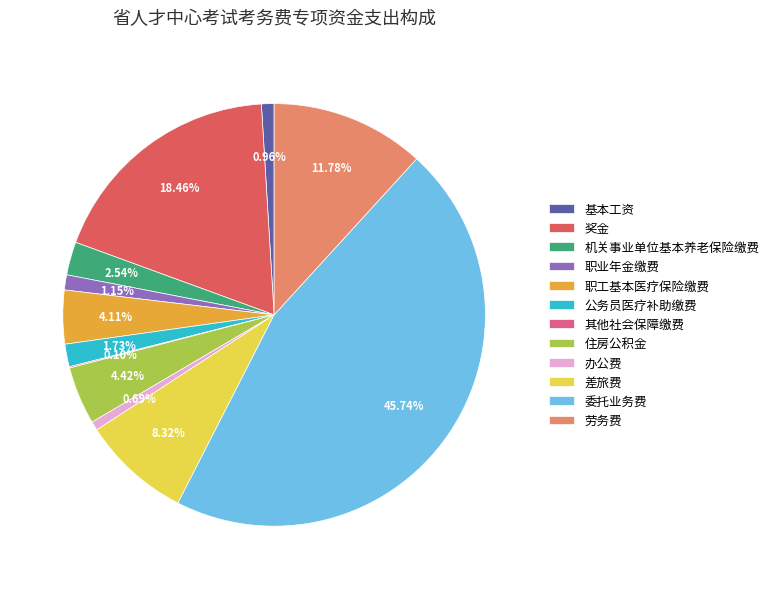

Which category has the biggest portion of the pie?

委托业务费